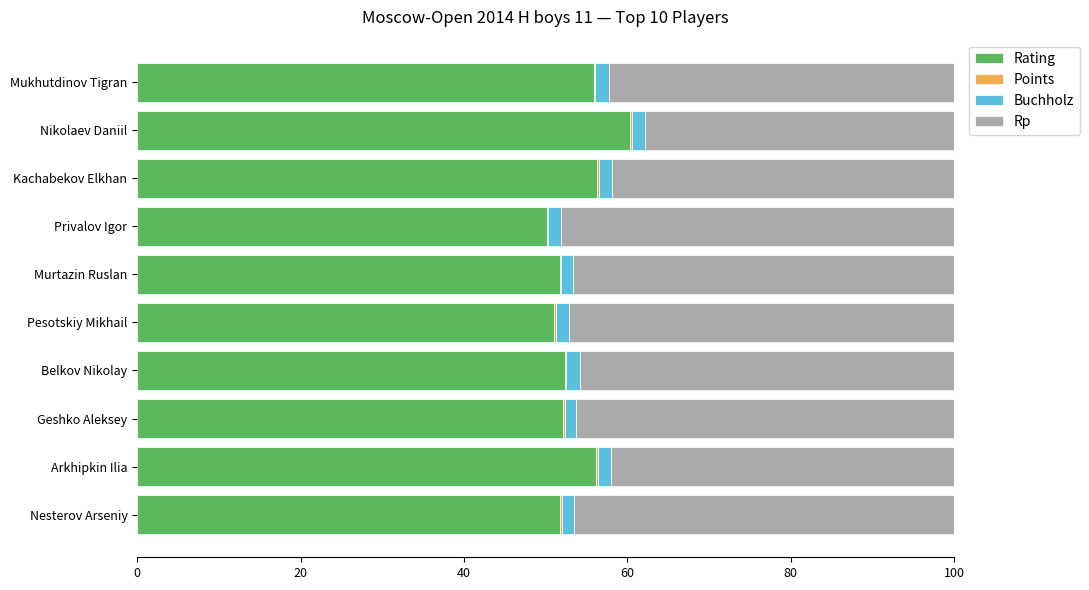

What is the sum of all Rating values?

537.8